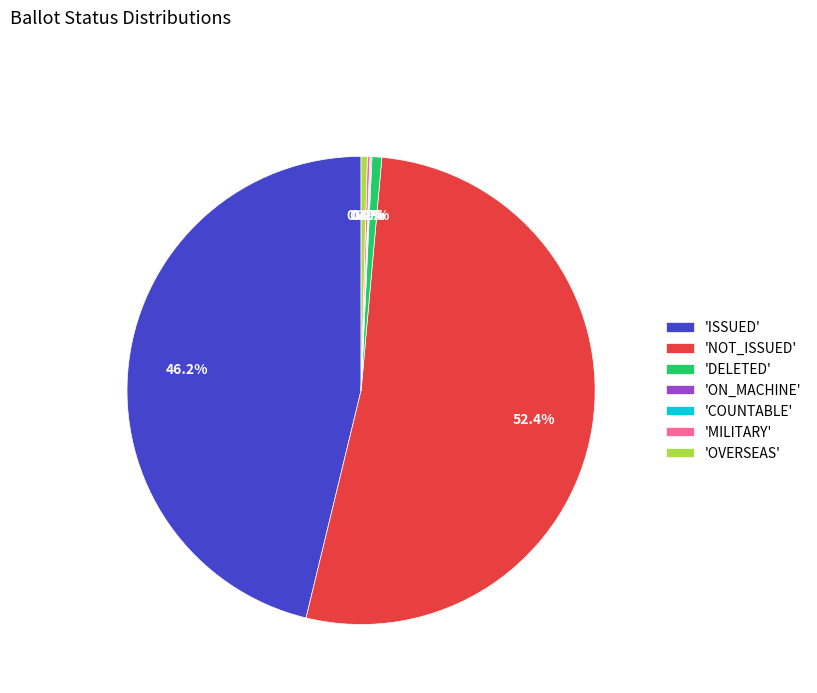

Which slice is the largest?

'NOT_ISSUED'